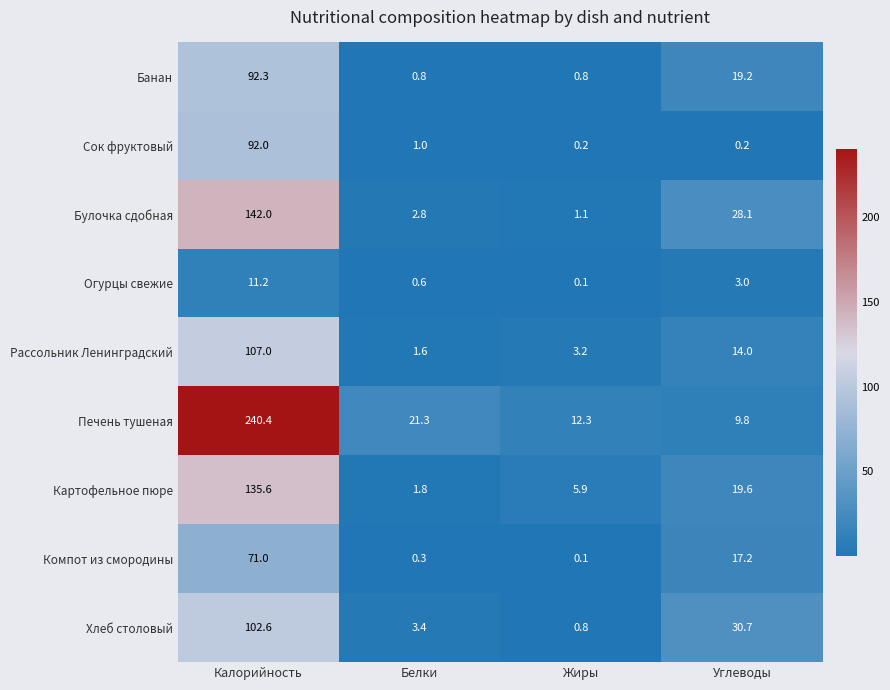

How many distinct data groups are displayed?

9